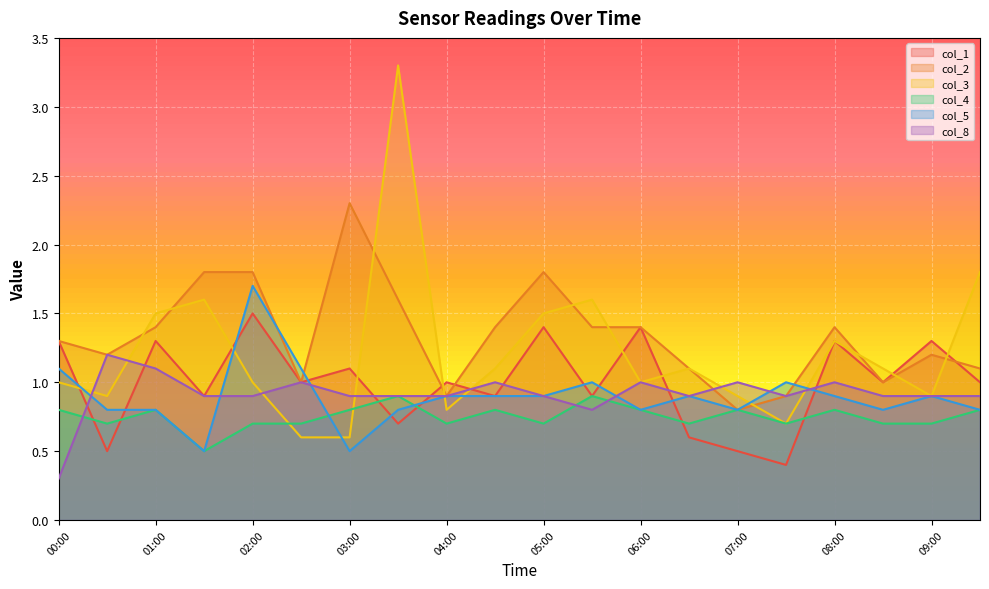

Count the number of data series in this chart.

6